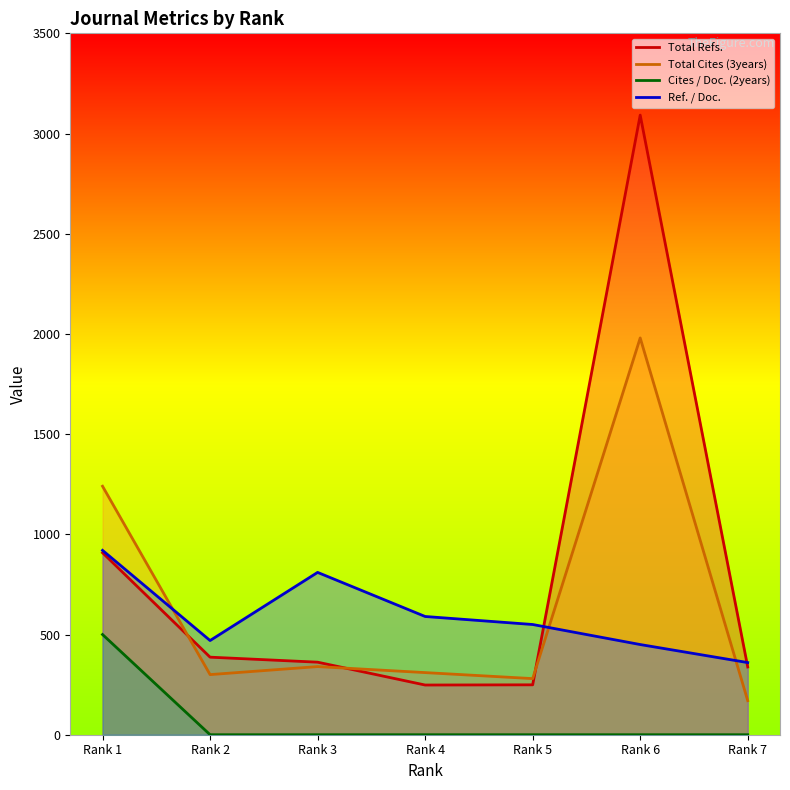

Where is the first local maximum for Total Cites (3years)?

Rank 3